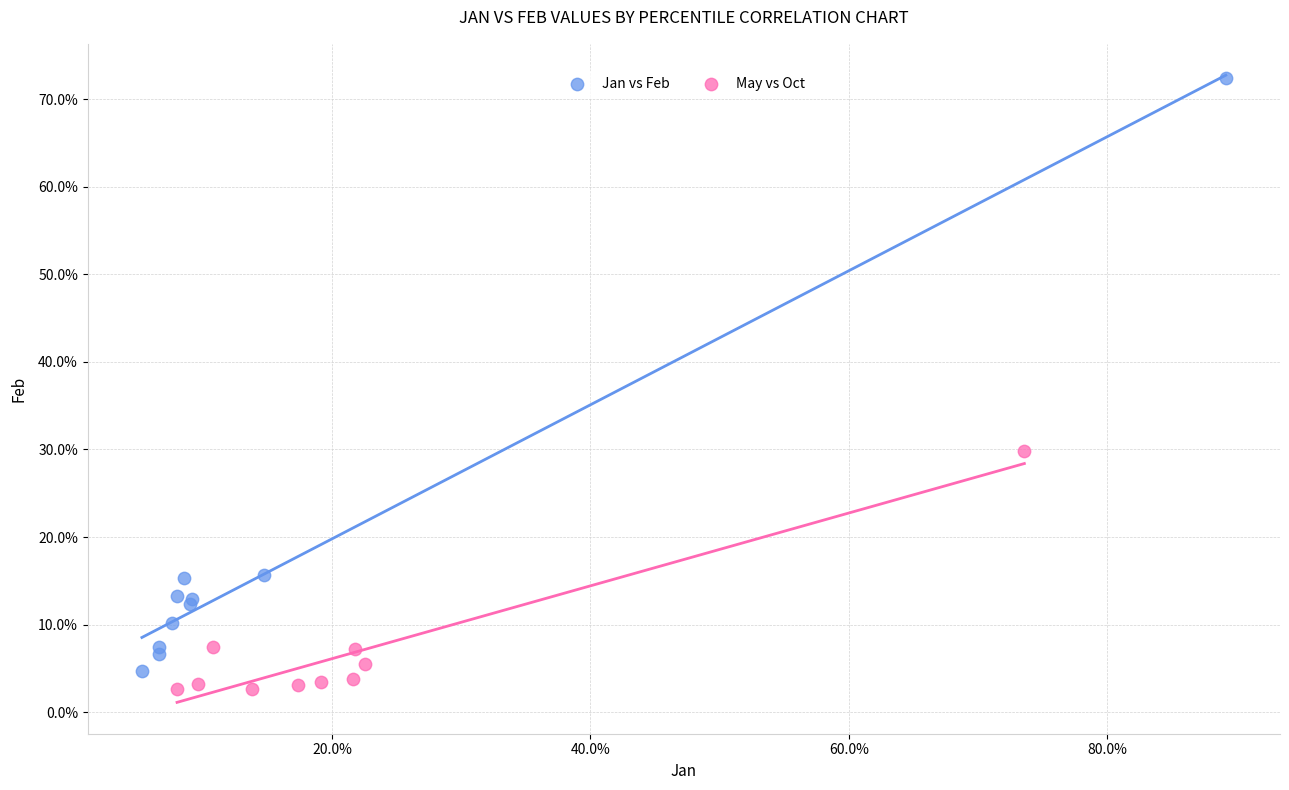

Which series reaches the minimum Y coordinate?

May vs Oct